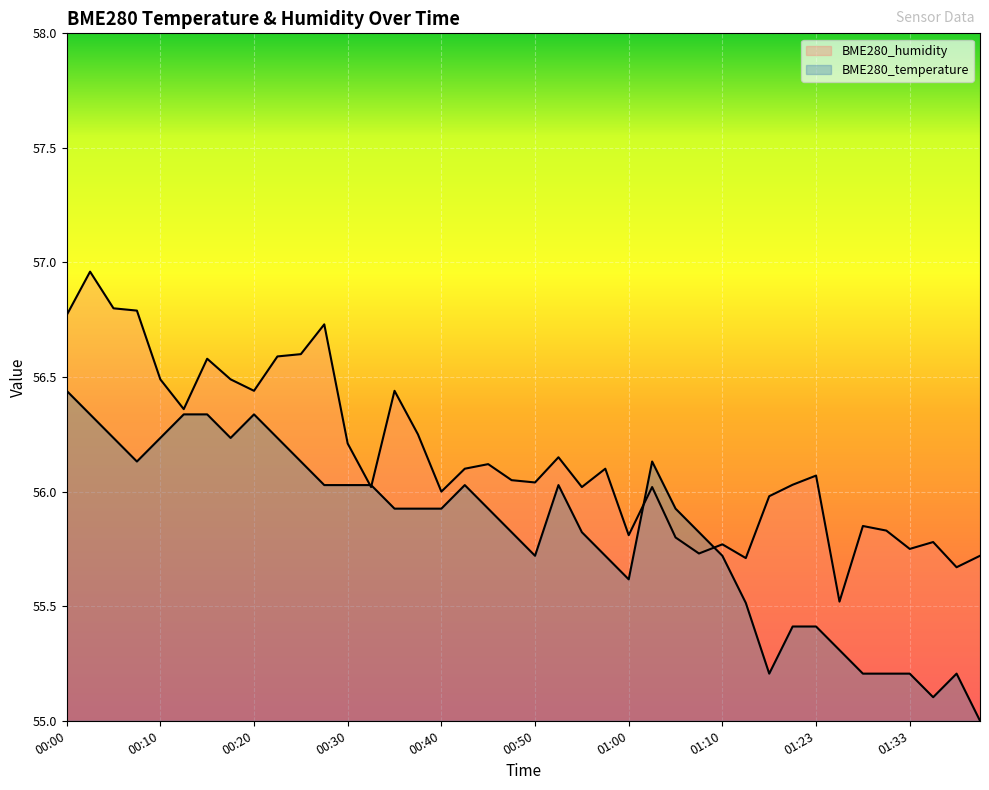

Where is BME280_humidity nearest to the value 56?

00:40